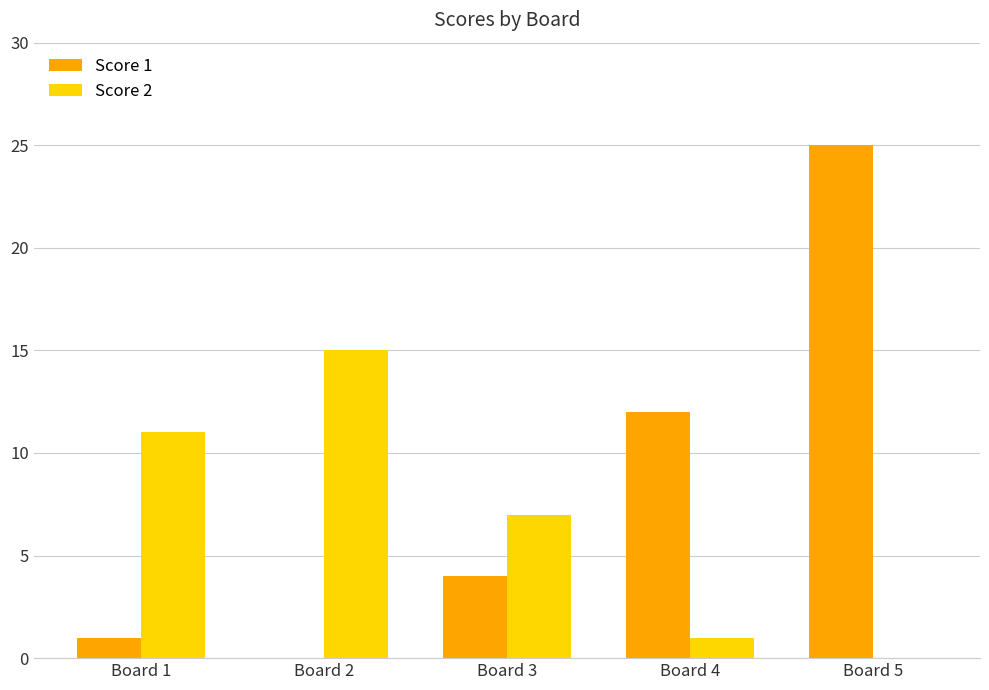

Reading left to right, transcribe all the data shown in this chart.

Score 1: Board 1=1	Board 2=0	Board 3=4	Board 4=12	Board 5=25
Score 2: Board 1=11	Board 2=15	Board 3=7	Board 4=1	Board 5=0